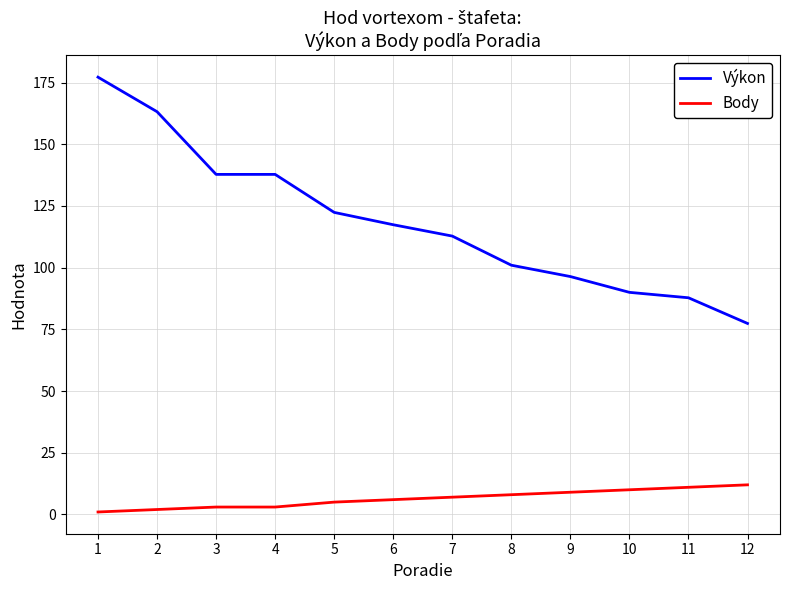

At how many categories does at least one series exceed 5?

12